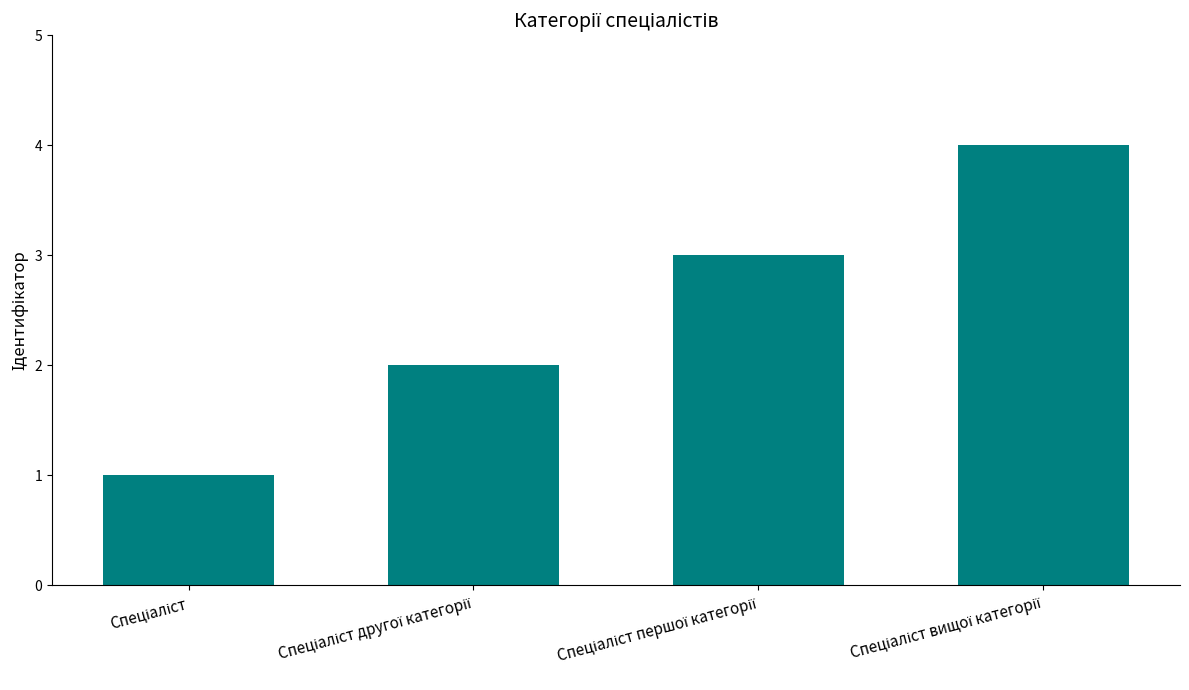

Does the chart contain any negative values?

No